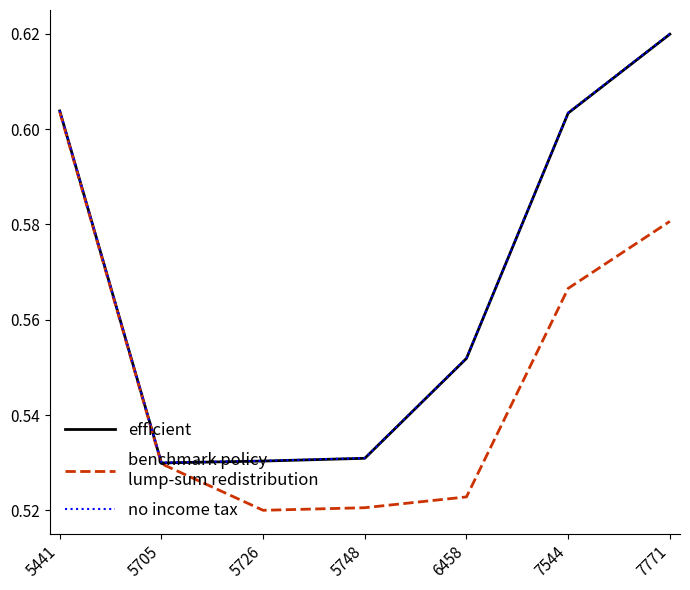

At which category is the sum across all series the highest?

7771